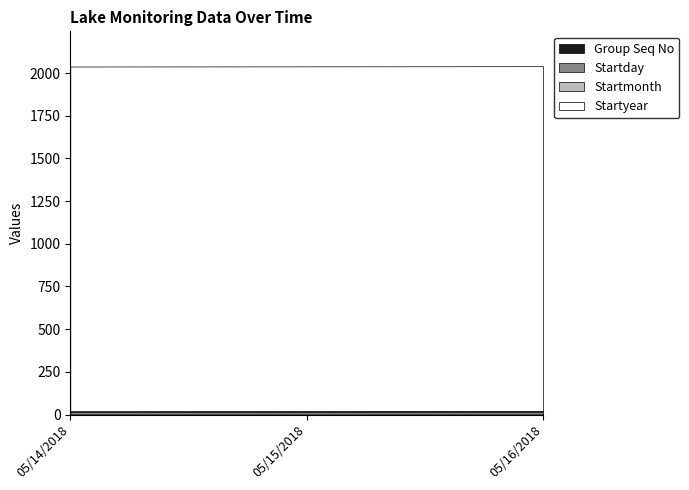

What is the smallest value displayed?

1